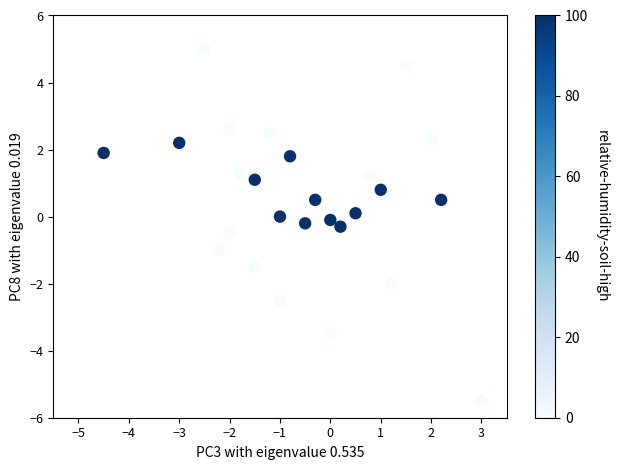

What is the range of X values (max minus min)?

7.5